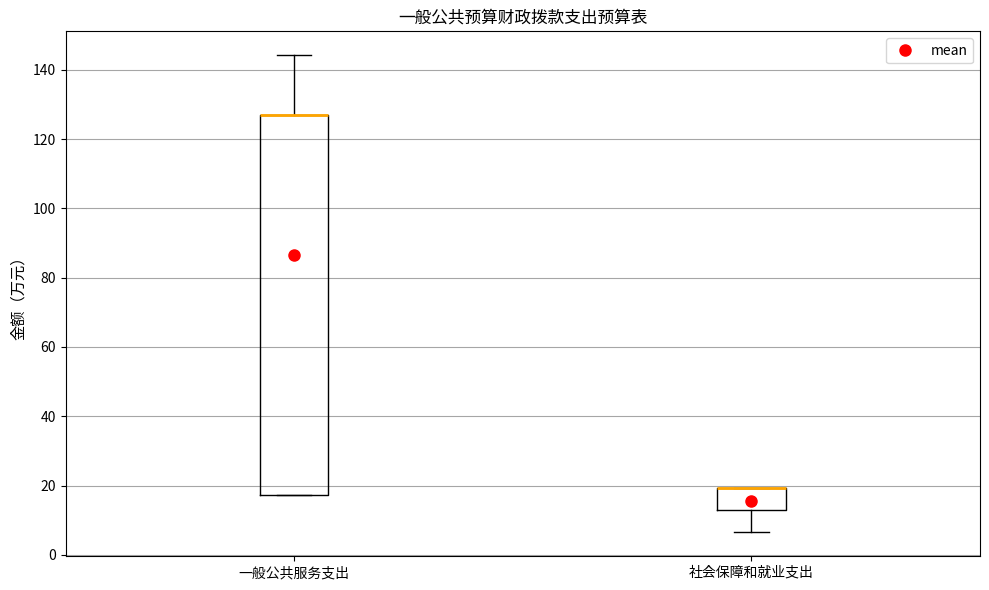

Reading left to right, transcribe this box plot: for each box, give where its median line is, the range the box spans, and where its two whiskers end, as read against the y-axis. The values are not printed on the chart, so give them approximately, as read against the axis.

一般公共服务支出: median 128 (drawn on the box's upper edge), box 18 to 128, whiskers 18 to 144
社会保障和就业支出: median 20 (drawn on the box's upper edge), box 12 to 20, whiskers 6 to 20